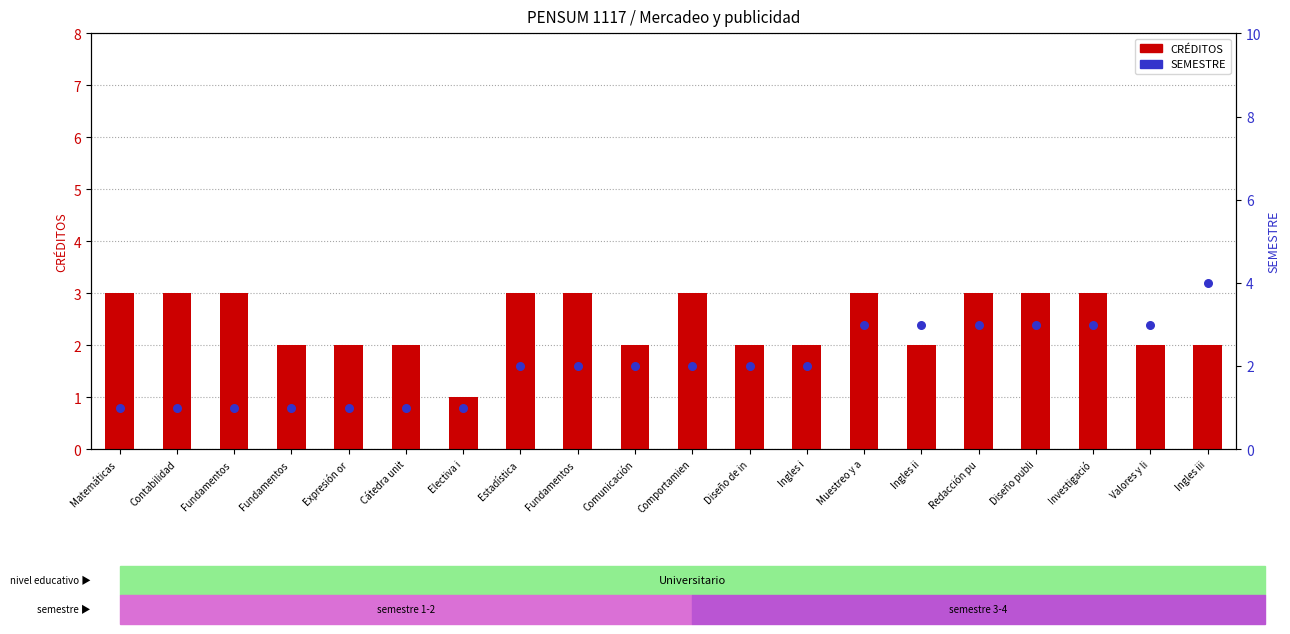

Which series has the largest total across all categories?

CRÉDITOS